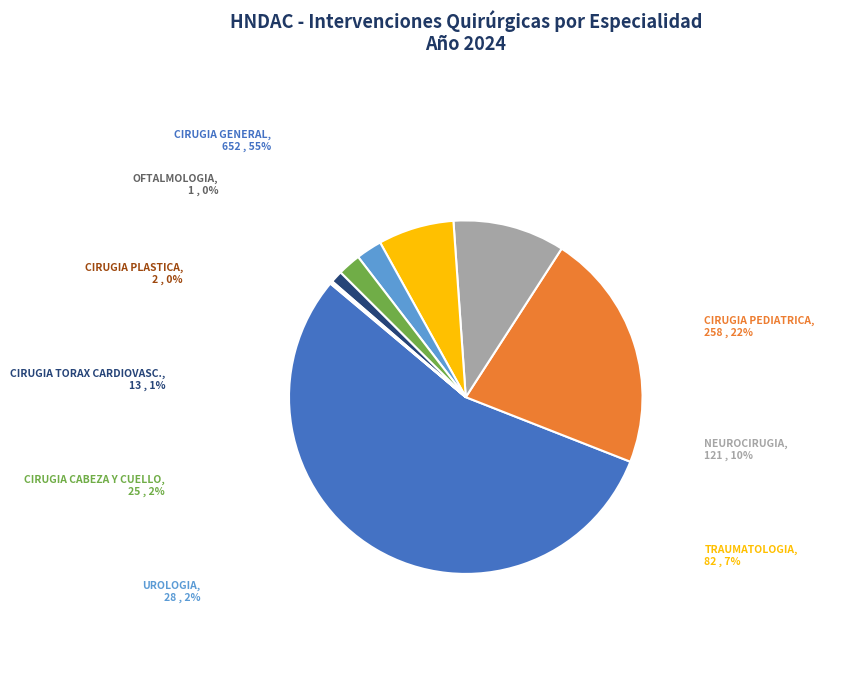

How many slices are in this pie chart?

9